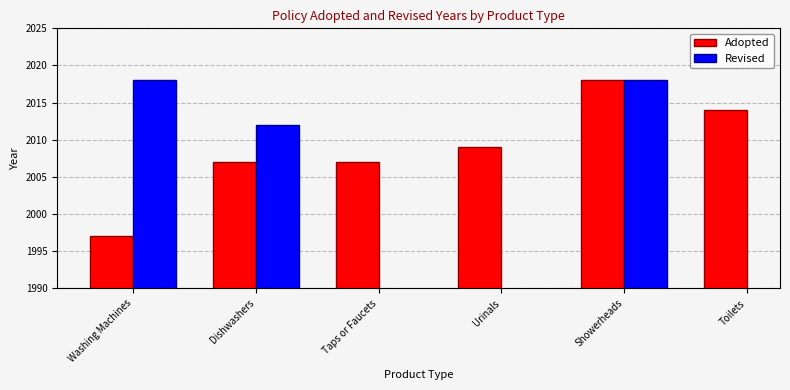

The Adopted series shows 3254 at Toilets. True or false?

False